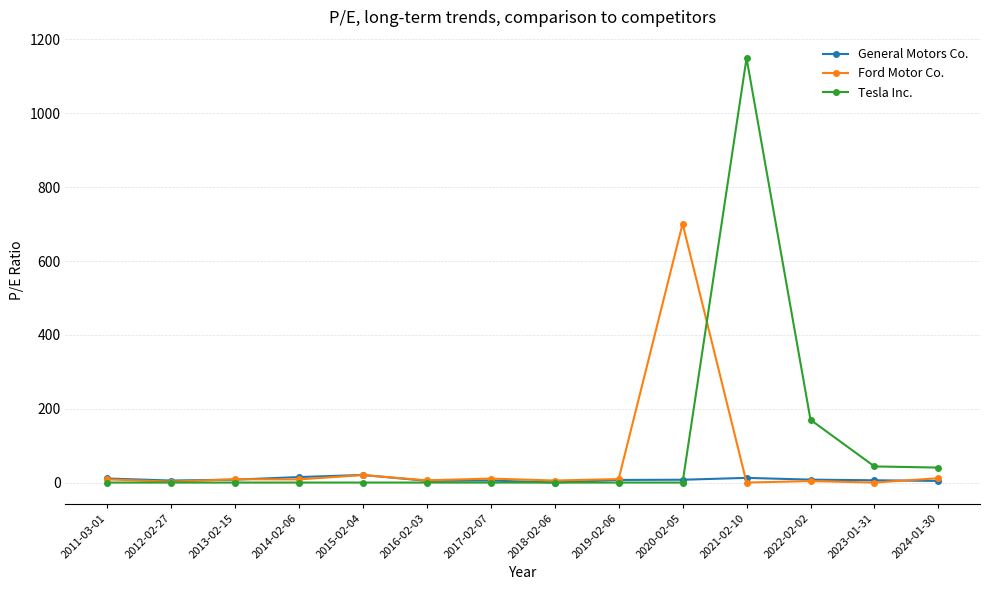

What value does the General Motors Co. series have at 2023-01-31?

6.2